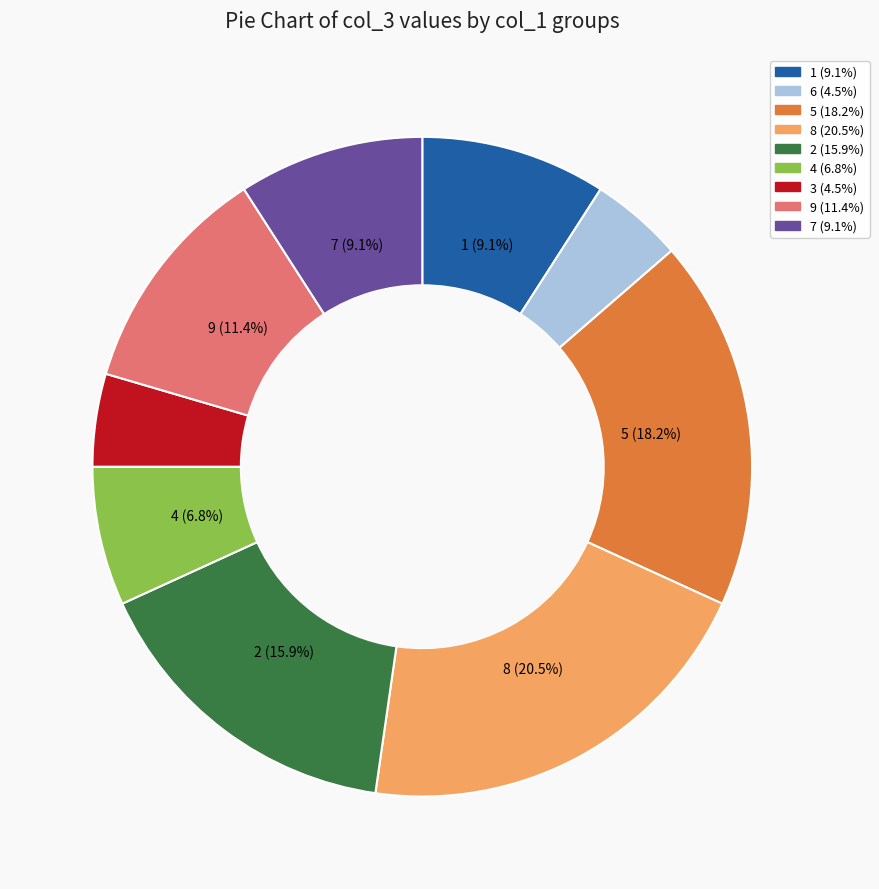

Is there a majority slice in this chart?

No